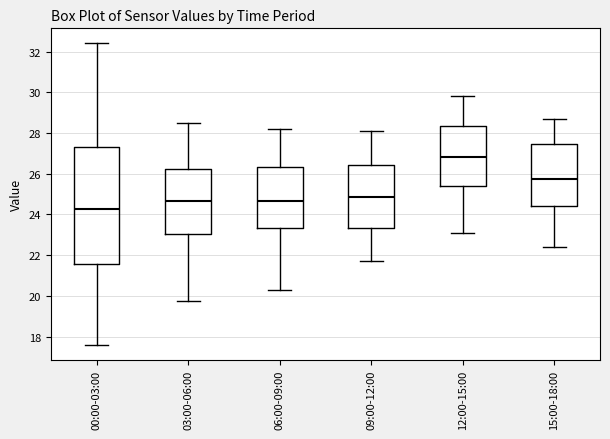

Where does the median line of the box for 15:00-18:00 sit on the y-axis? The values are not printed on the chart, so give them approximately, as read against the axis.

25.8